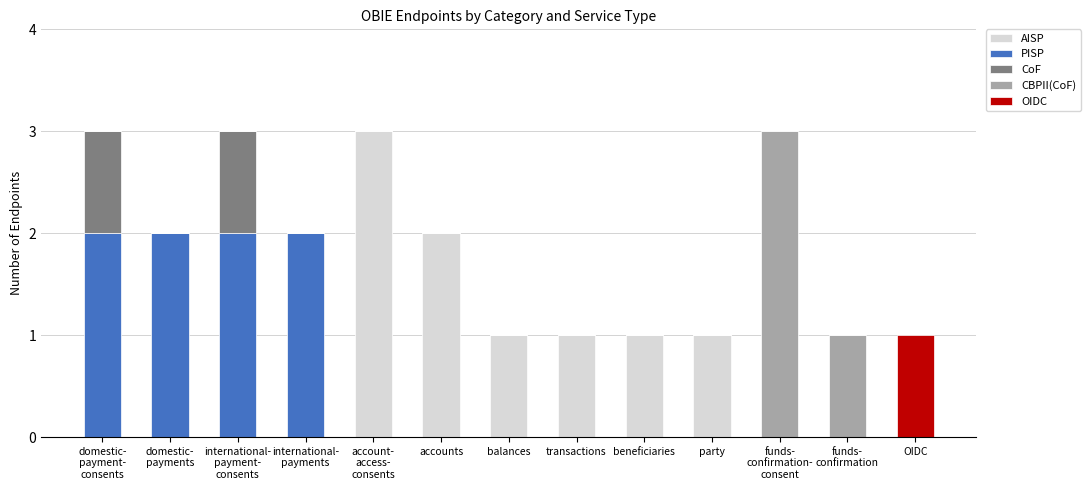

What is the sum of all AISP values?

9